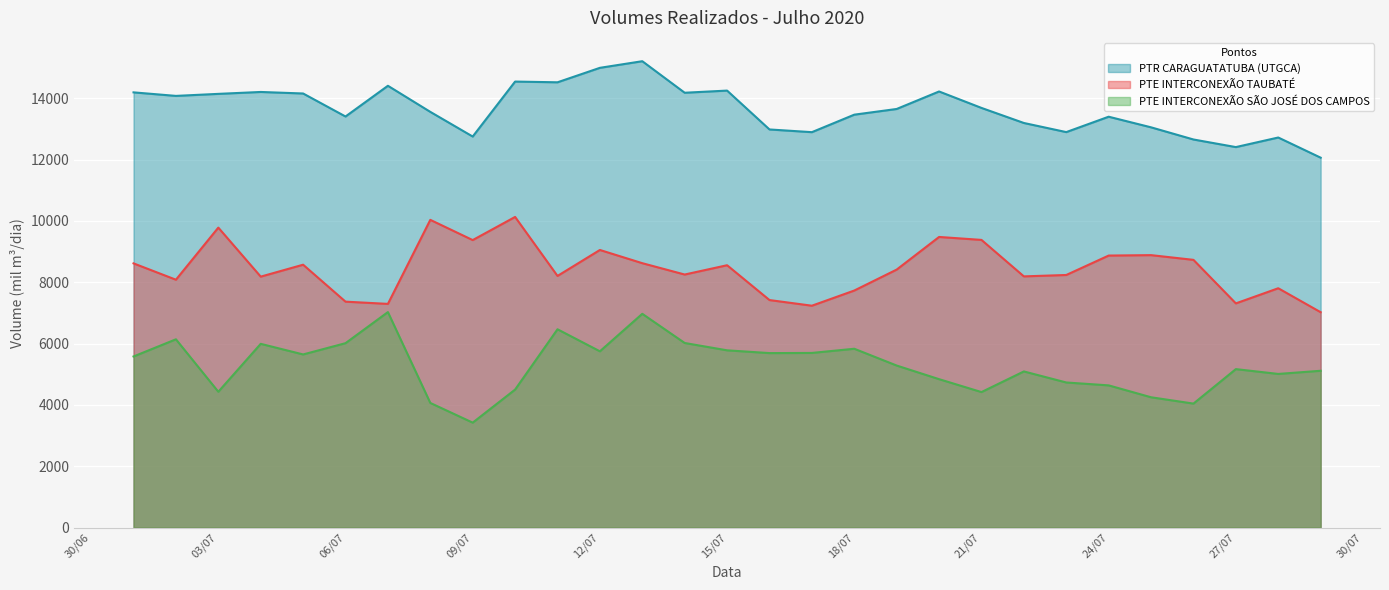

Which label corresponds to the smallest value in the chart?

09/07